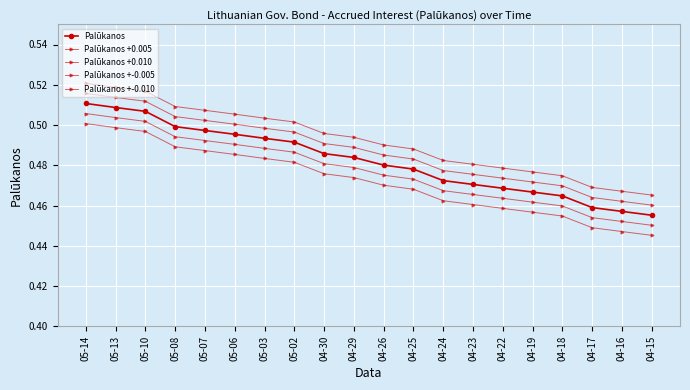

Which series has the largest total across all categories?

Palūkanos +0.010